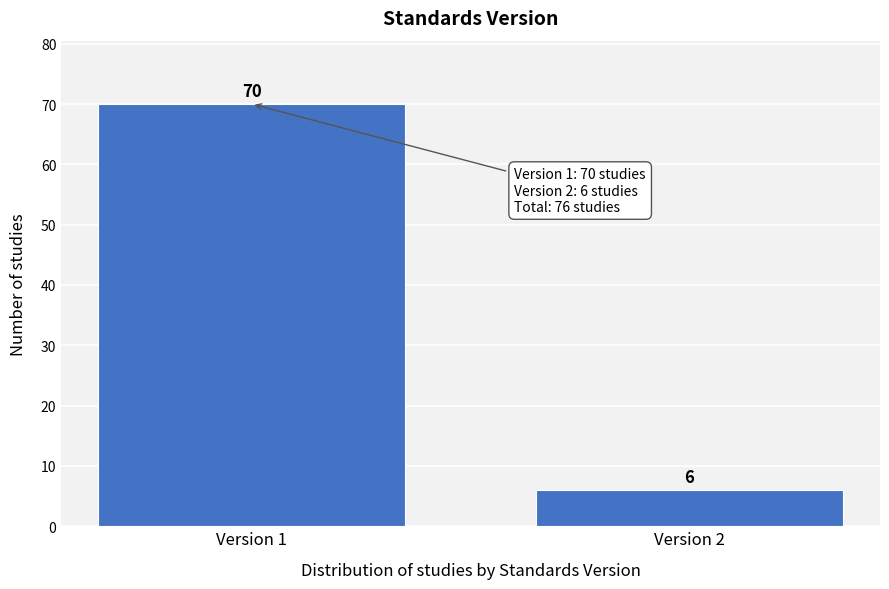

Reading right to left, list all the values displayed in this chart.

6	70